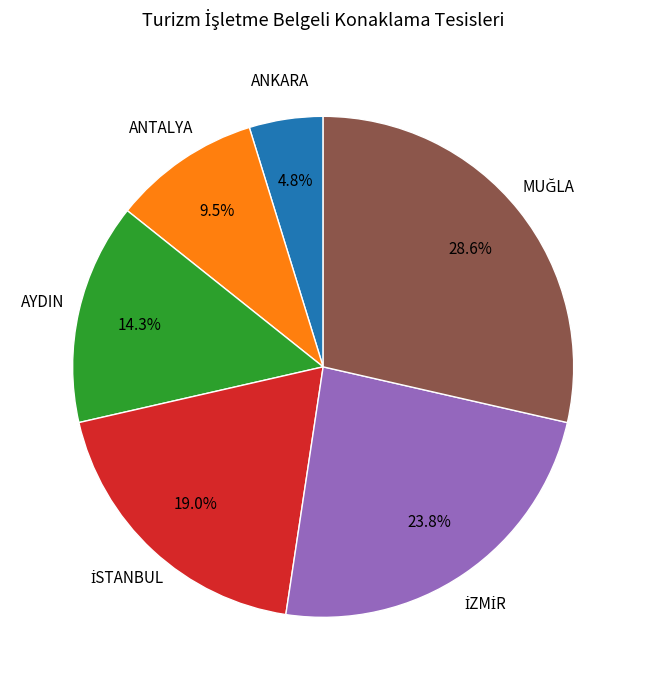

The AYDIN slice represents 14% of the pie. True or false?

True